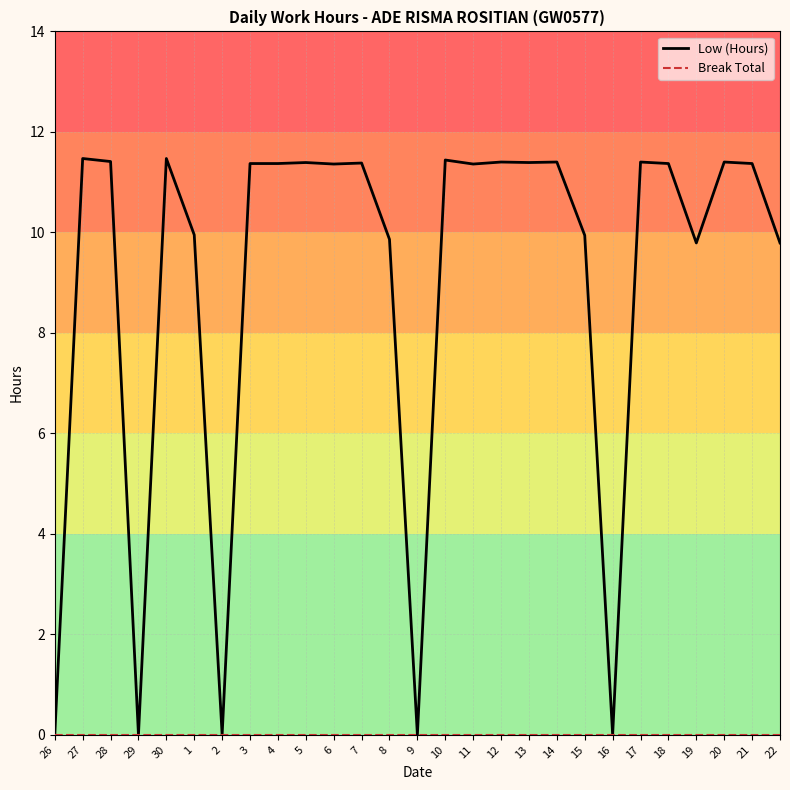

What position from the left is 6?

11